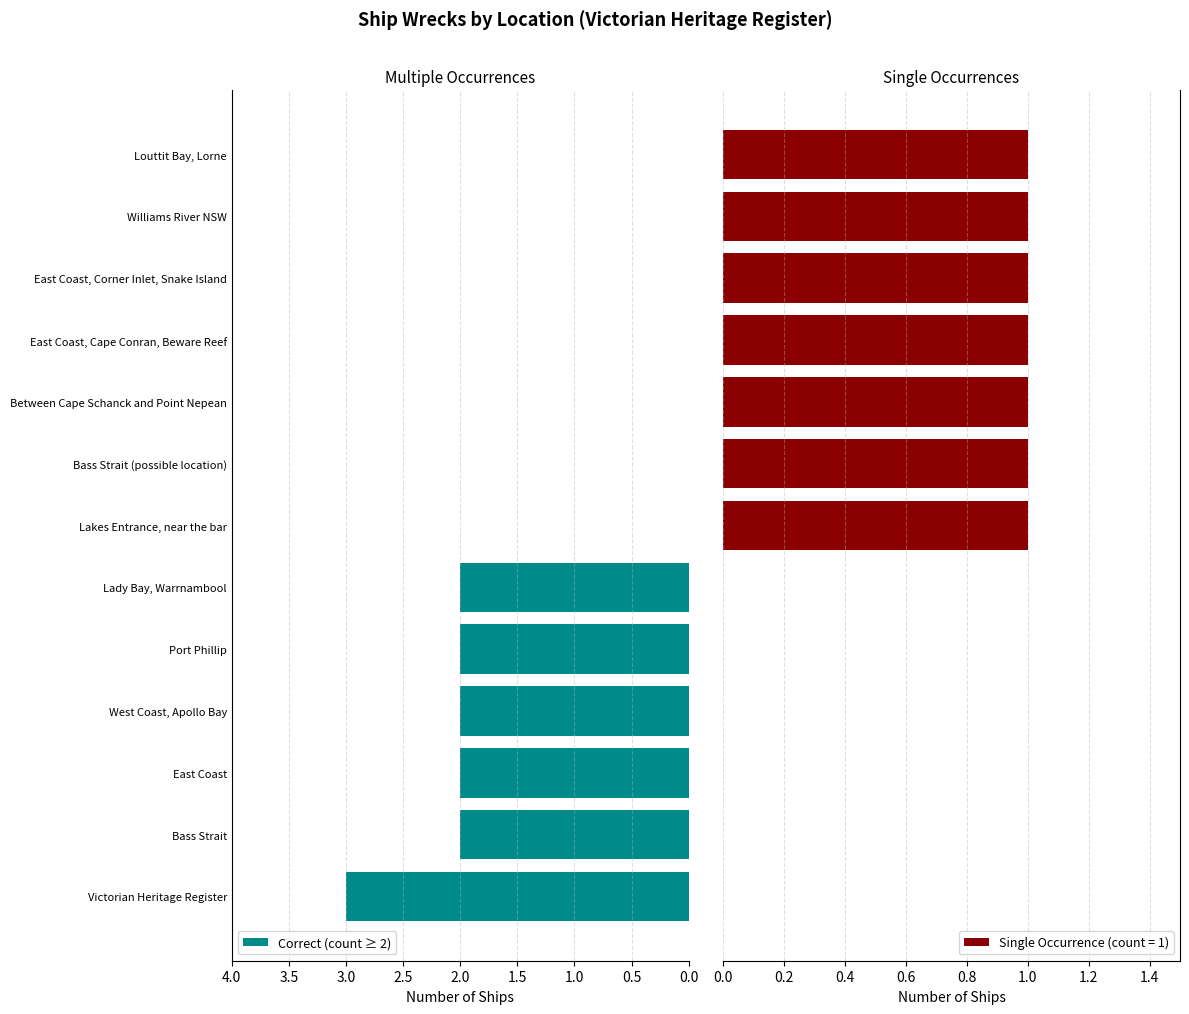

The Correct (count ≥ 2) series shows 3 at Victorian Heritage Register. True or false?

True